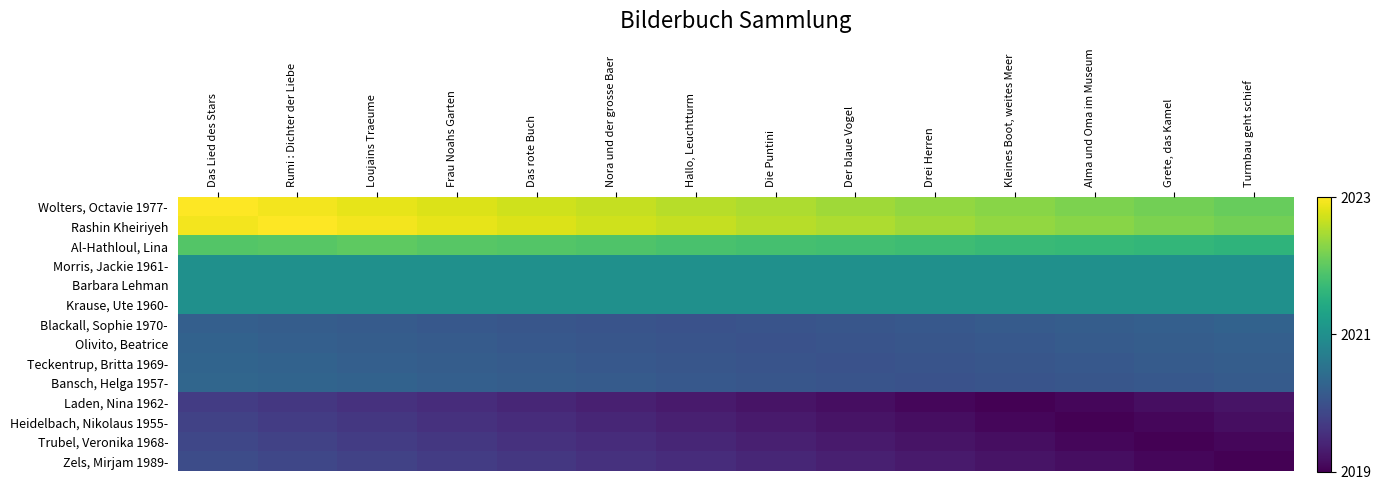

How many data points does each series have?

14